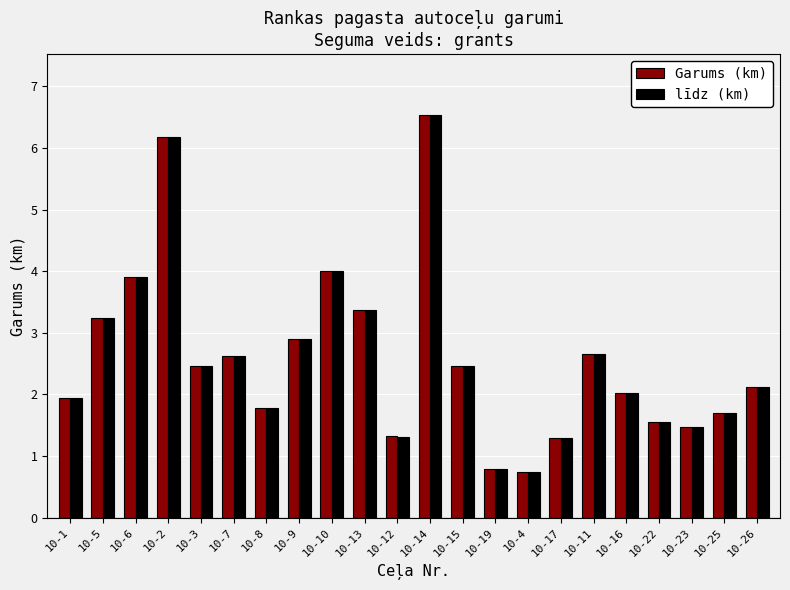

Reading left to right, transcribe all the data shown in this chart.

Garums (km): 1.9	3.2	3.9	6.2	2.5	2.6	1.8	2.9	4.0	3.4	1.3	6.5	2.5	0.8	0.7	1.3	2.7	2.0	1.6	1.5	1.7	2.1
līdz (km): 1.9	3.2	3.9	6.2	2.5	2.6	1.8	2.9	4.0	3.4	1.3	6.5	2.5	0.8	0.7	1.3	2.7	2.0	1.6	1.5	1.7	2.1